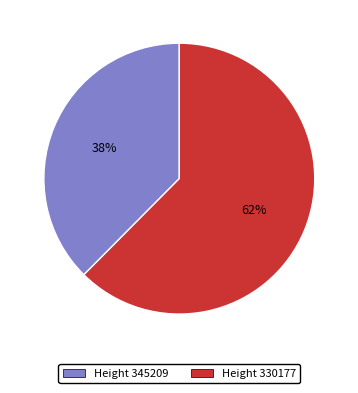

To the nearest percent, what is the average slice percentage?

50%